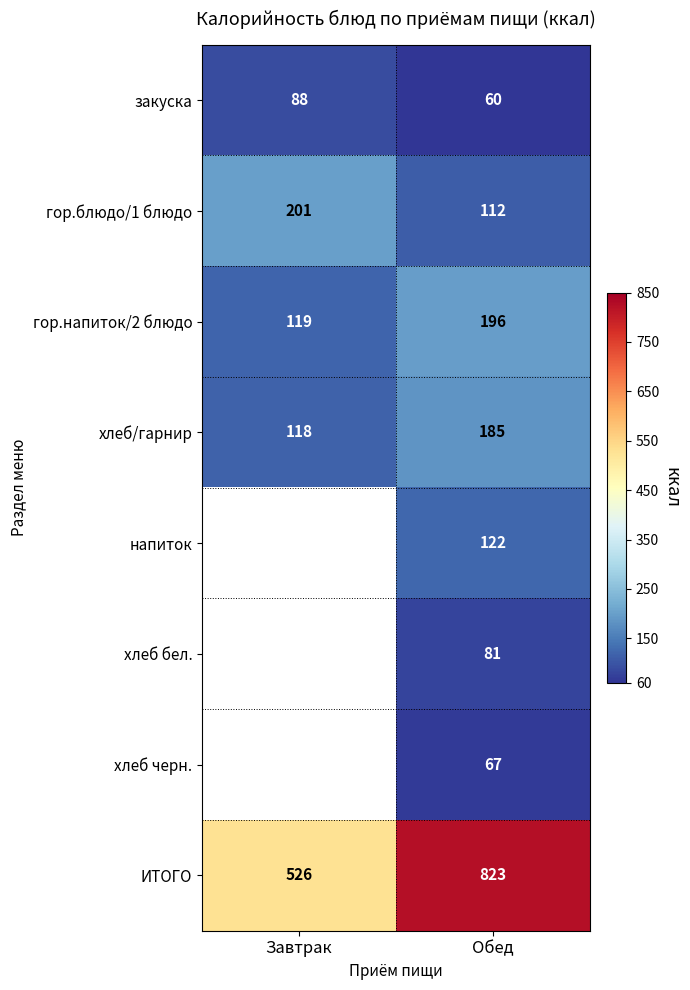

What value does the ИТОГО series have at Обед, to the nearest 10?

820